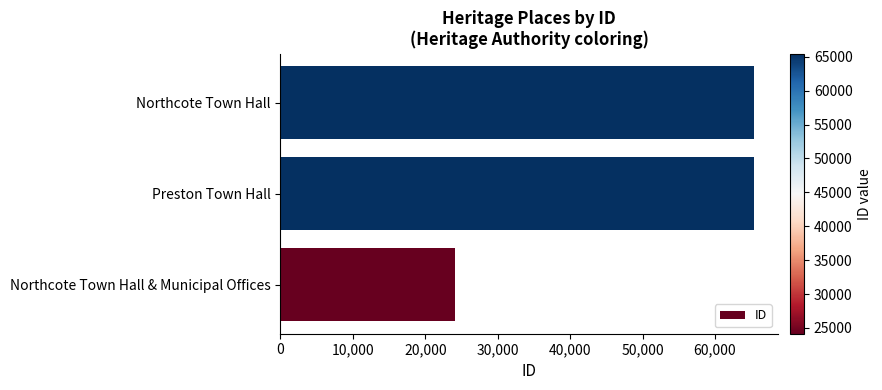

Between Northcote Town Hall & Municipal Offices and Preston Town Hall, which is larger?

Preston Town Hall